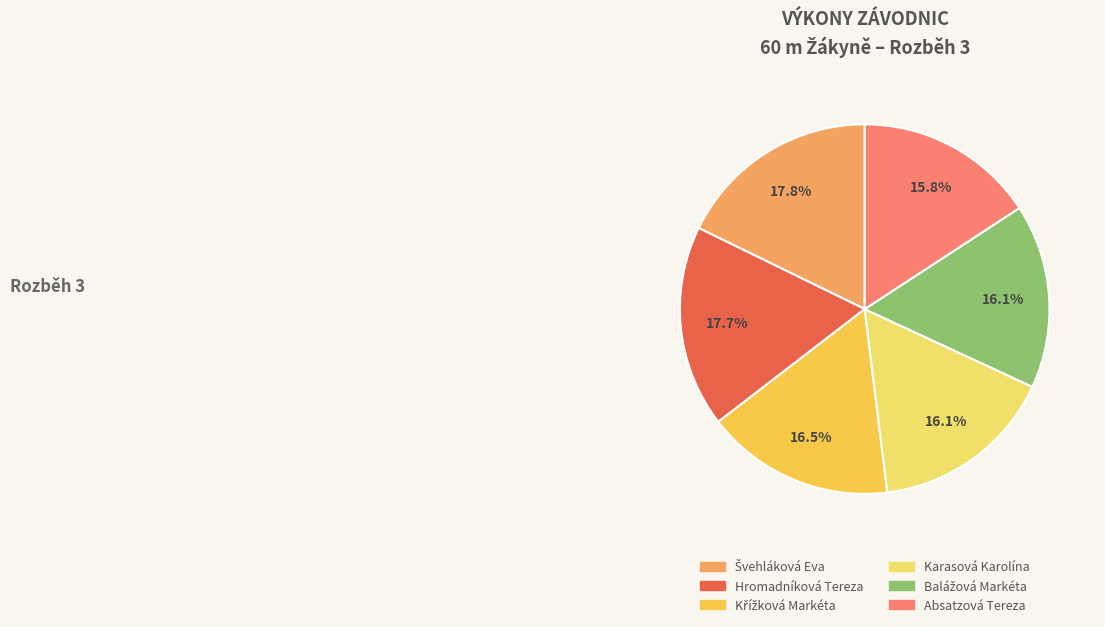

To the nearest percent, what portion does Hromadníková Tereza represent?

18%